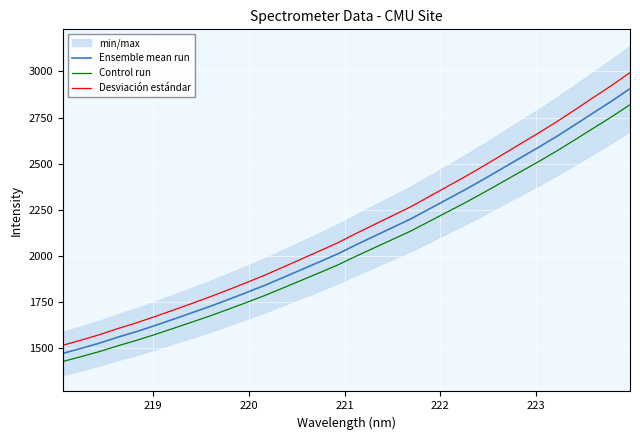

What is the value of the Ensemble mean run point at the 8th from the left?

1688.9